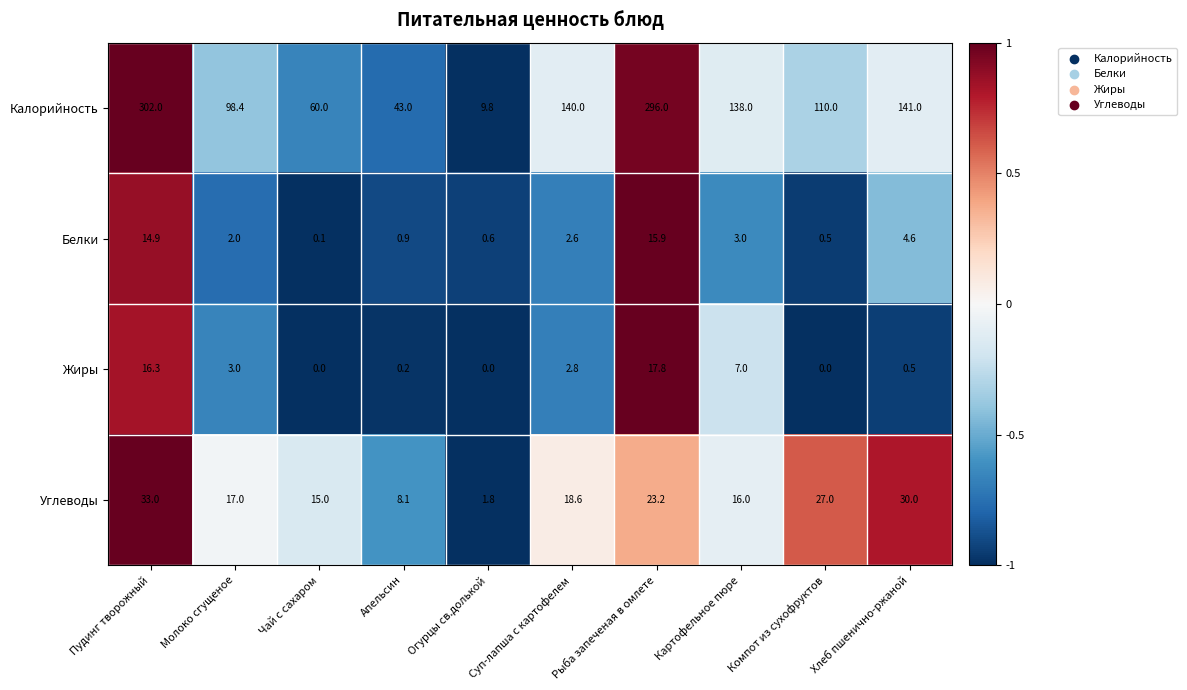

At which label does Белки reach its minimum?

Чай с сахаром